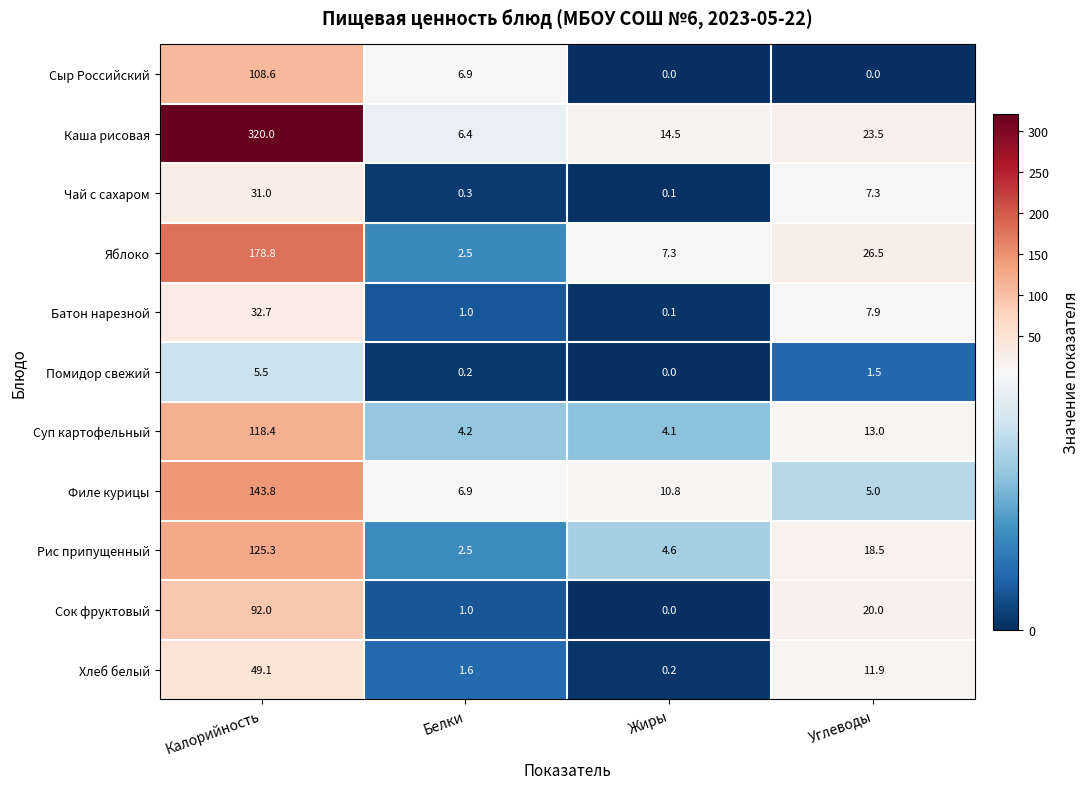

At which label is Сыр Российский closest to 54?

Белки